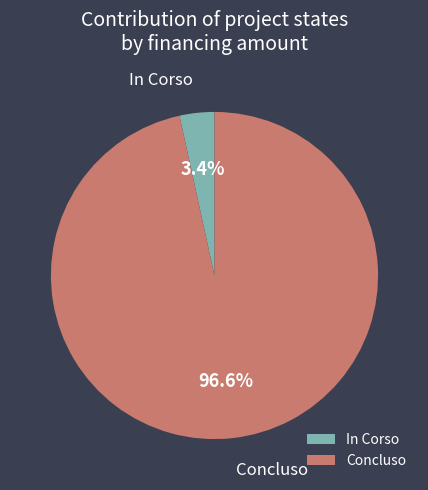

Which has a higher value, In Corso or Concluso?

Concluso